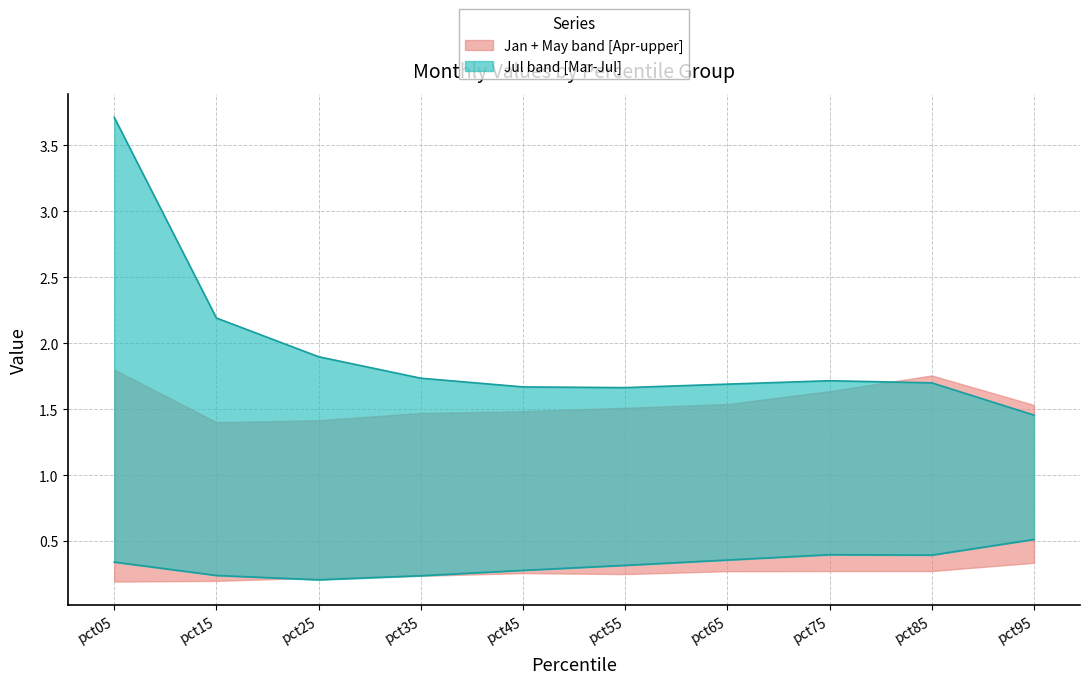

What is the sum of the Mar values at pct15 and pct95?

0.8